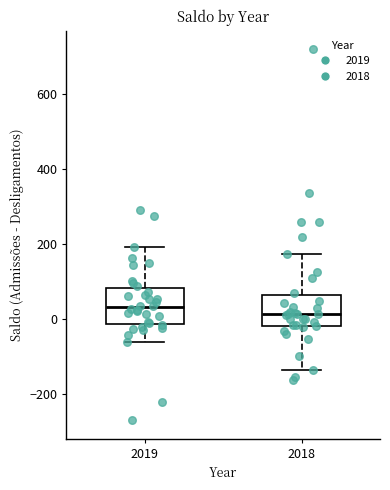

Reading left to right, transcribe this box plot: for each box, give where its median line is, the range the box spans, and where its two whiskers end, as read against the y-axis. The values are not printed on the chart, so give them approximately, as read against the axis.

2019: median 40, box -20 to 80, whiskers -60 to 200
2018: median 20, box -20 to 60, whiskers -140 to 180